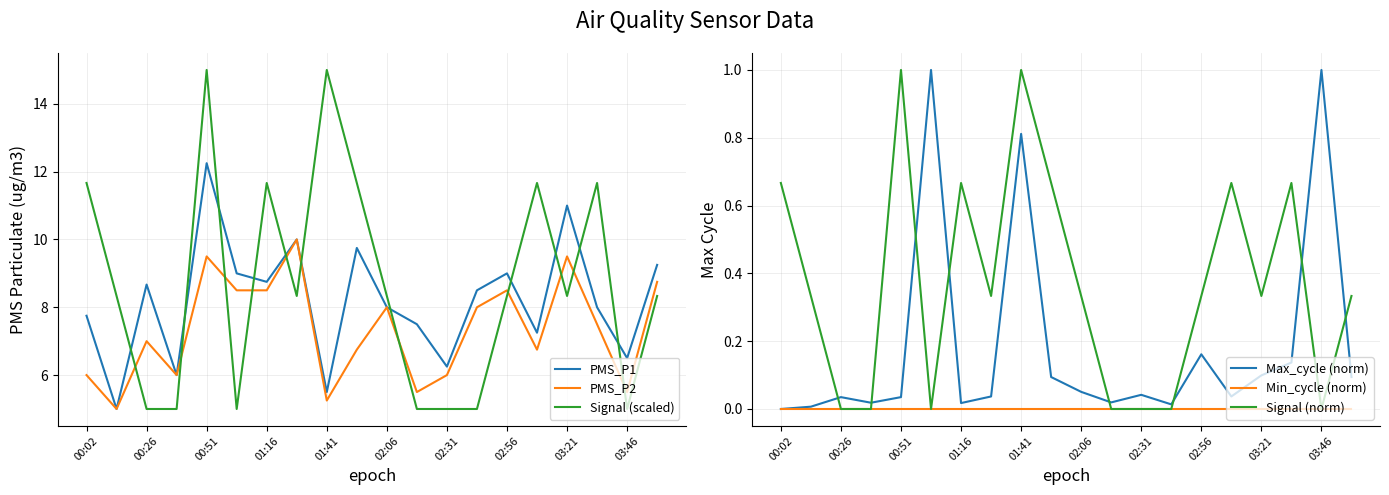

How many times do Signal (scaled) and PMS_P2 cross each other?

11